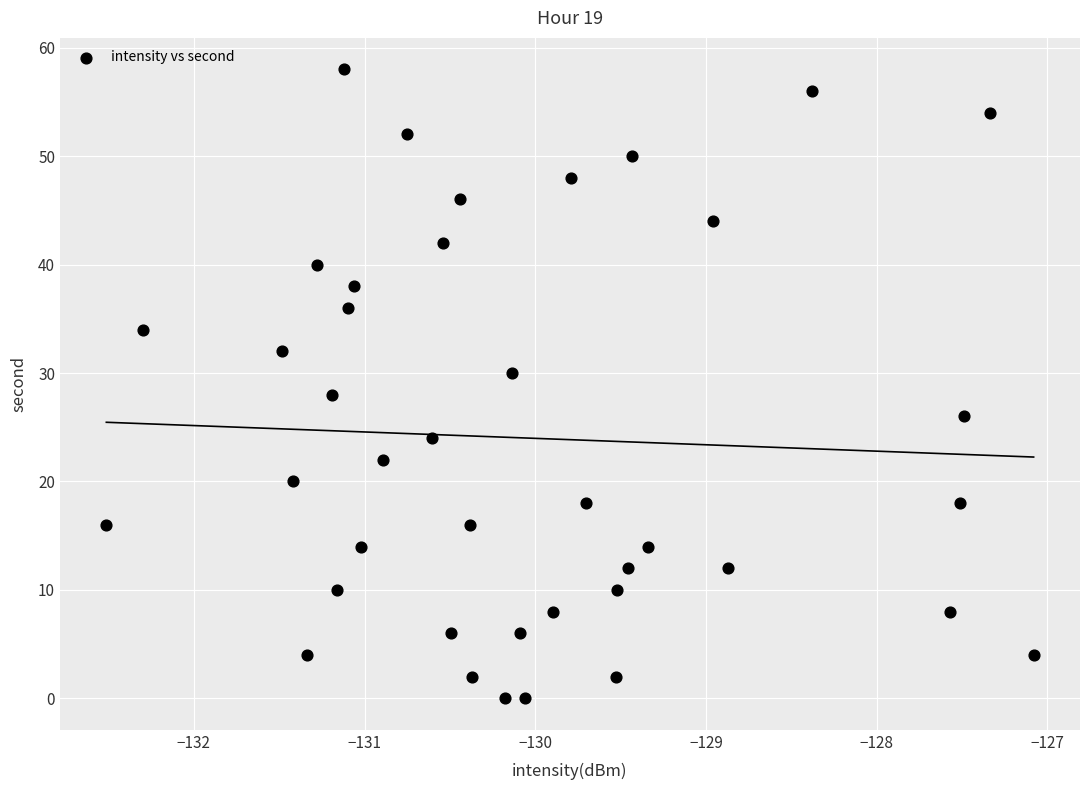

What is the range of Y values (max minus min)?

58